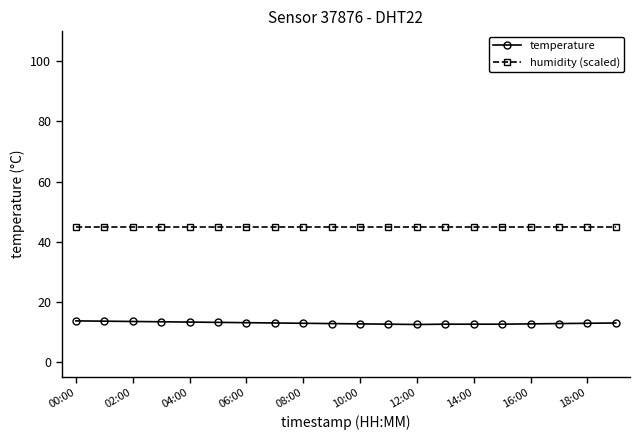

True or false: temperature and humidity (scaled) cross at least once.

False